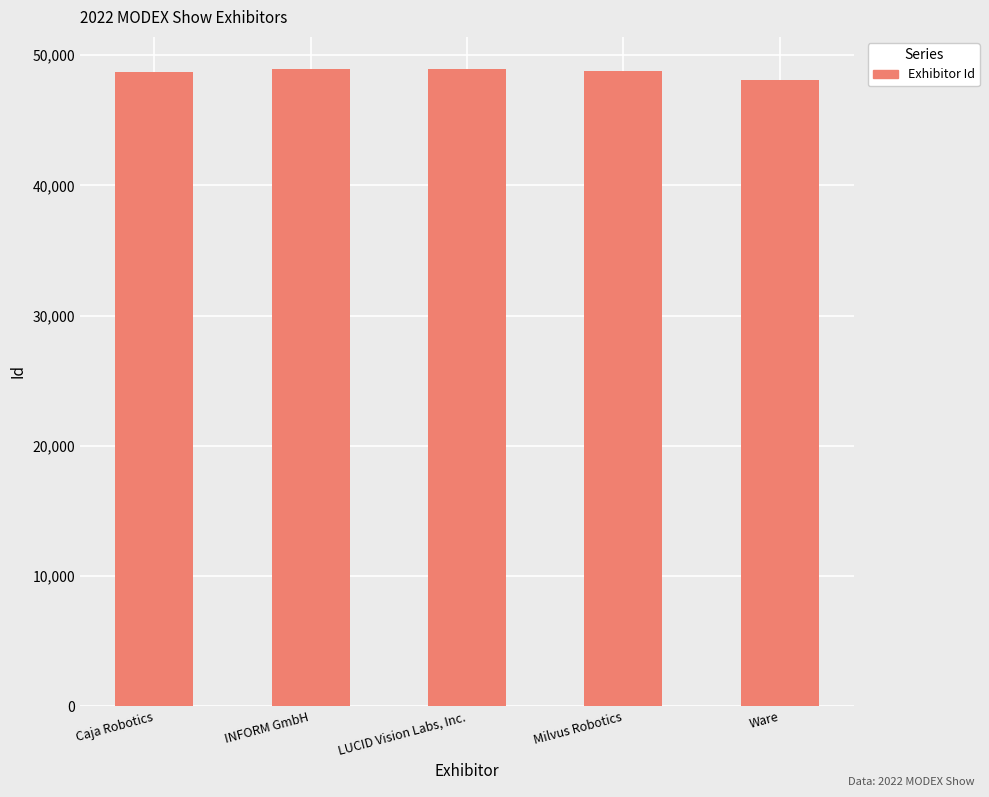

Is it true that the value at INFORM GmbH is 48956?

True